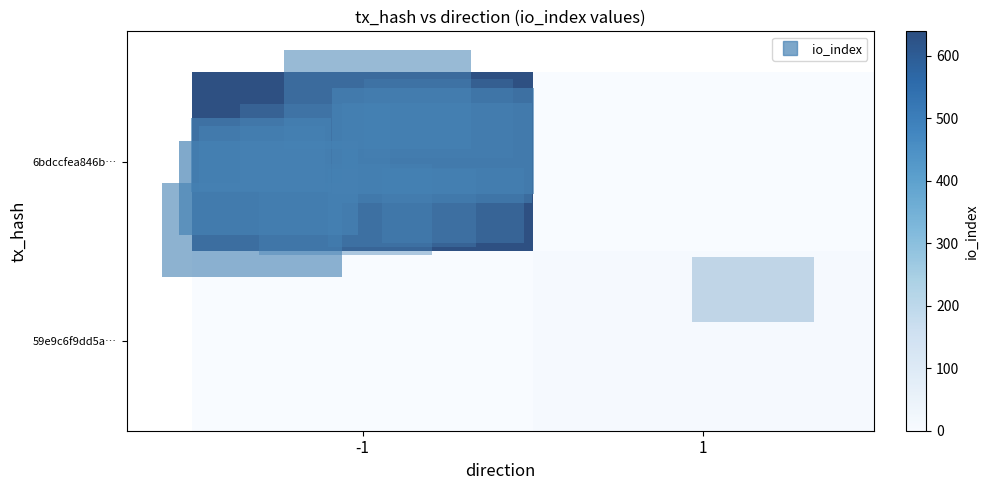

What is the total value across all series at -1?

639